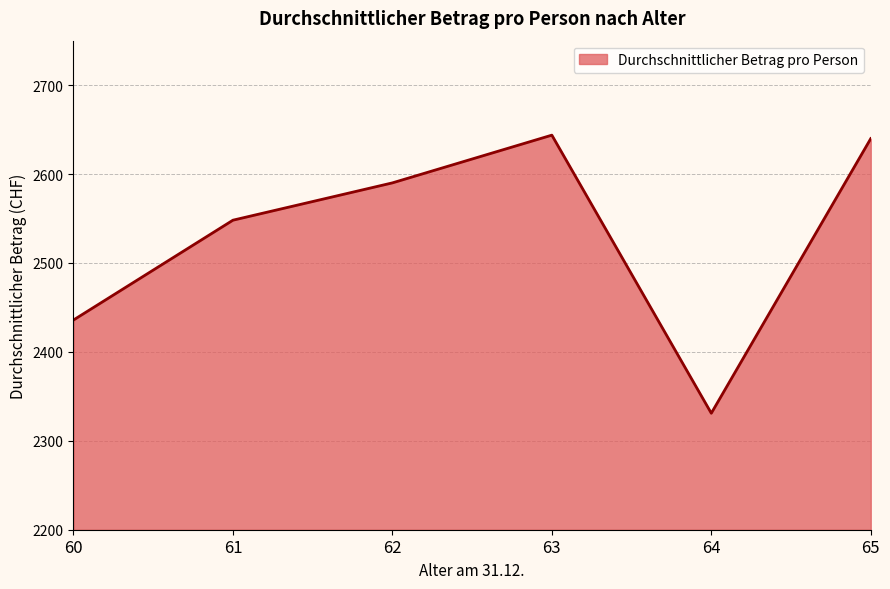

What is the minimum value shown in the chart?

2331.0